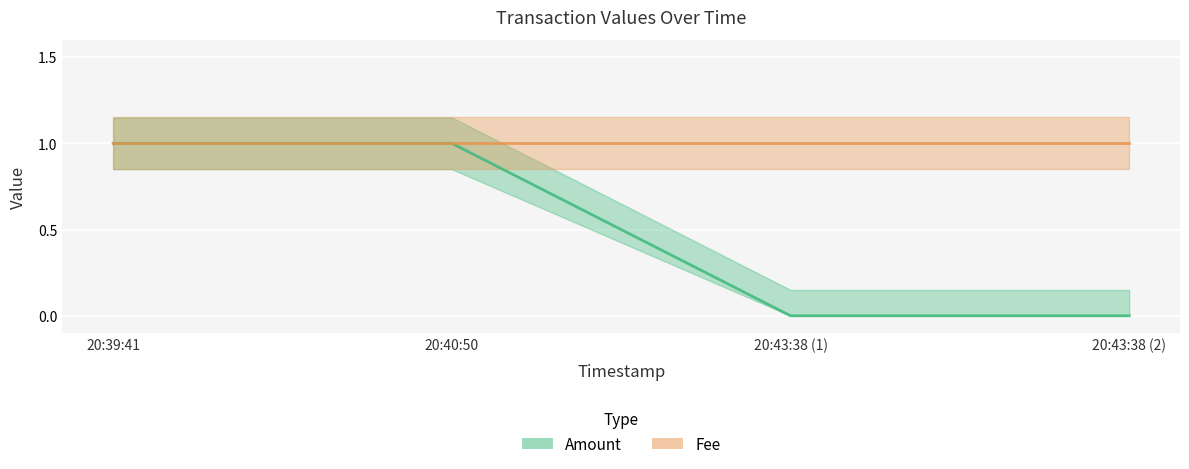

At how many categories does at least one series exceed 0?

4